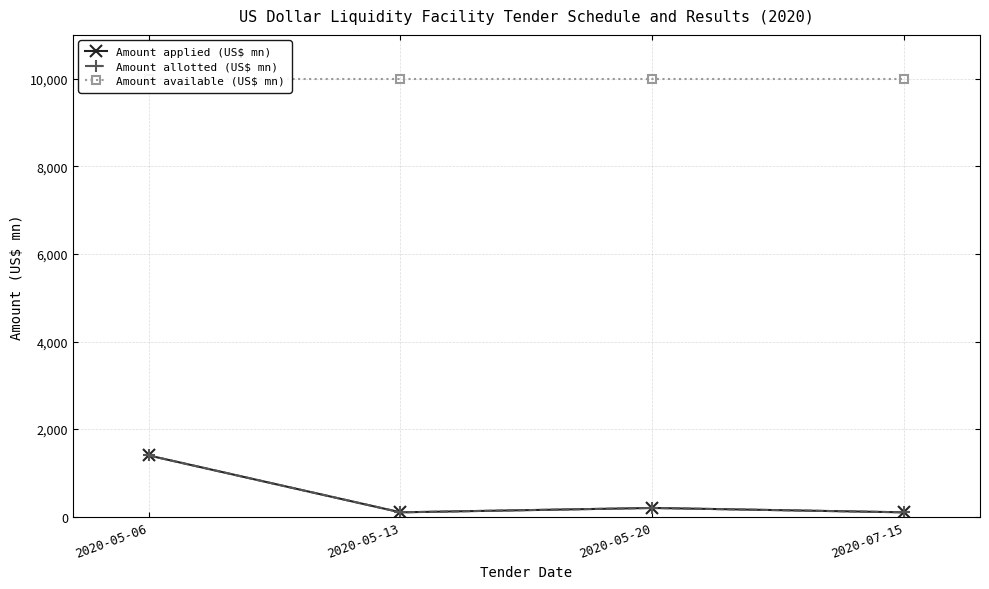

Which series has the widest spread of values?

Amount applied (US$ mn)